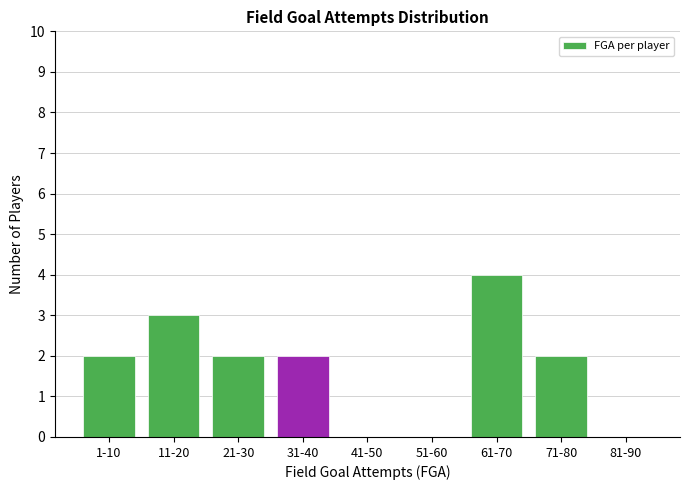

Reading right to left, transcribe all the data shown in this chart.

81-90=0	71-80=2	61-70=4	51-60=0	41-50=0	31-40=2	21-30=2	11-20=3	1-10=2